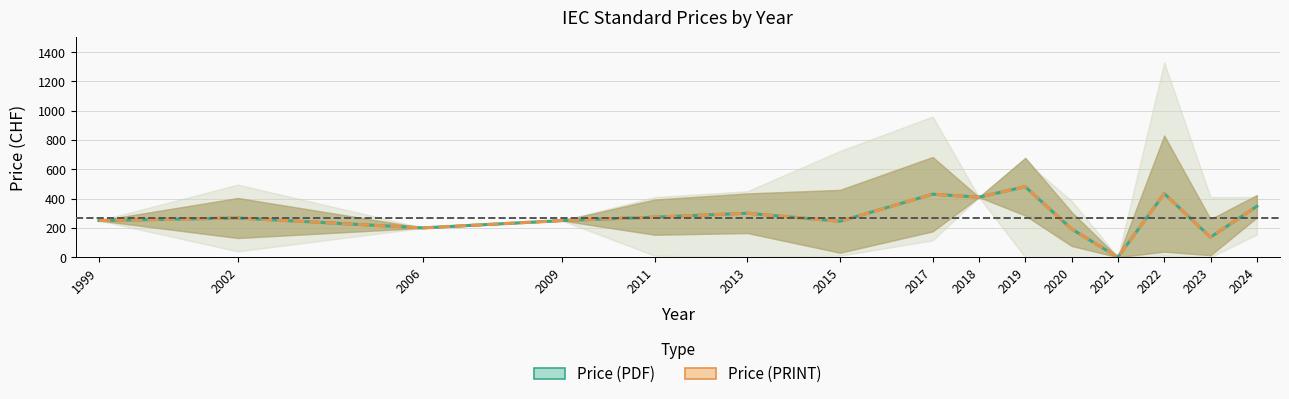

What is the value of the Price (PRINT) point at the 15th from the left?

347.5